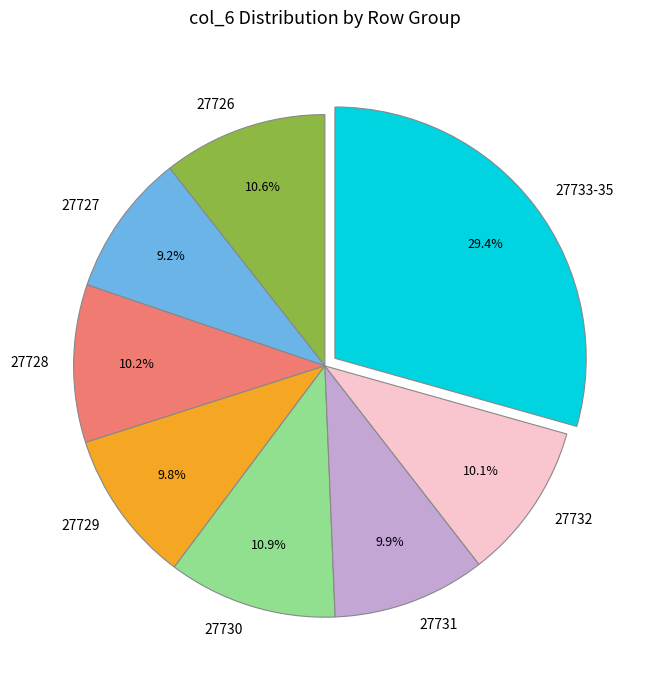

What portion of the pie excludes 27729?

90.2%